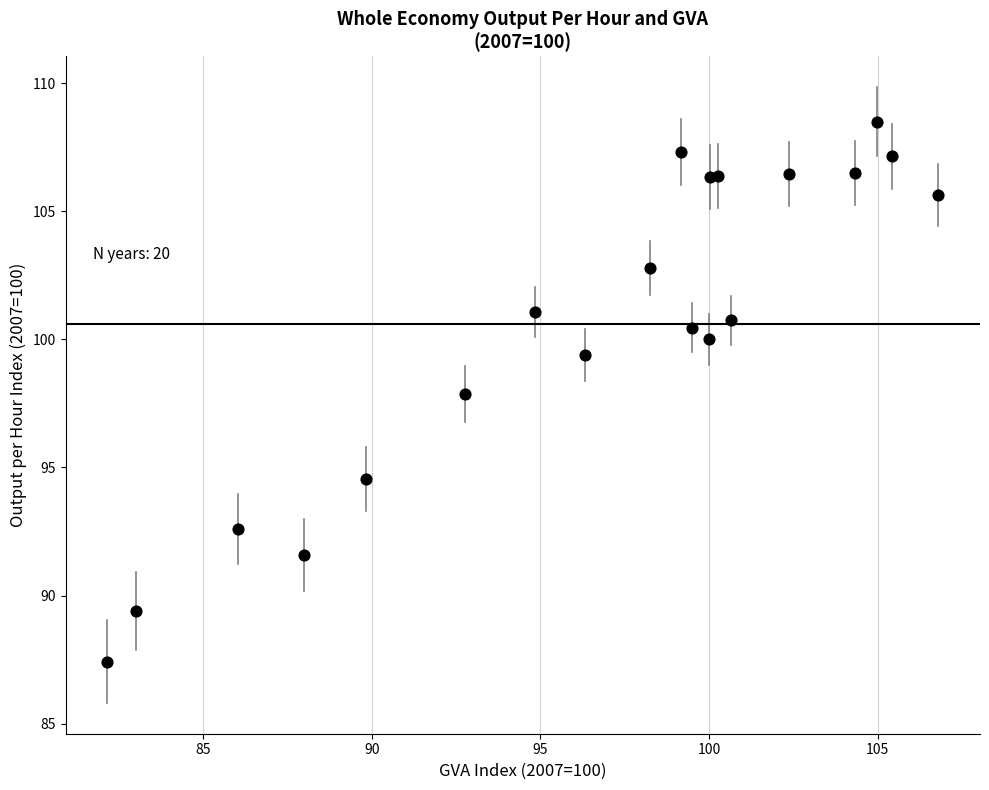

What Y value in the scatter plot is closest to 97?

97.9